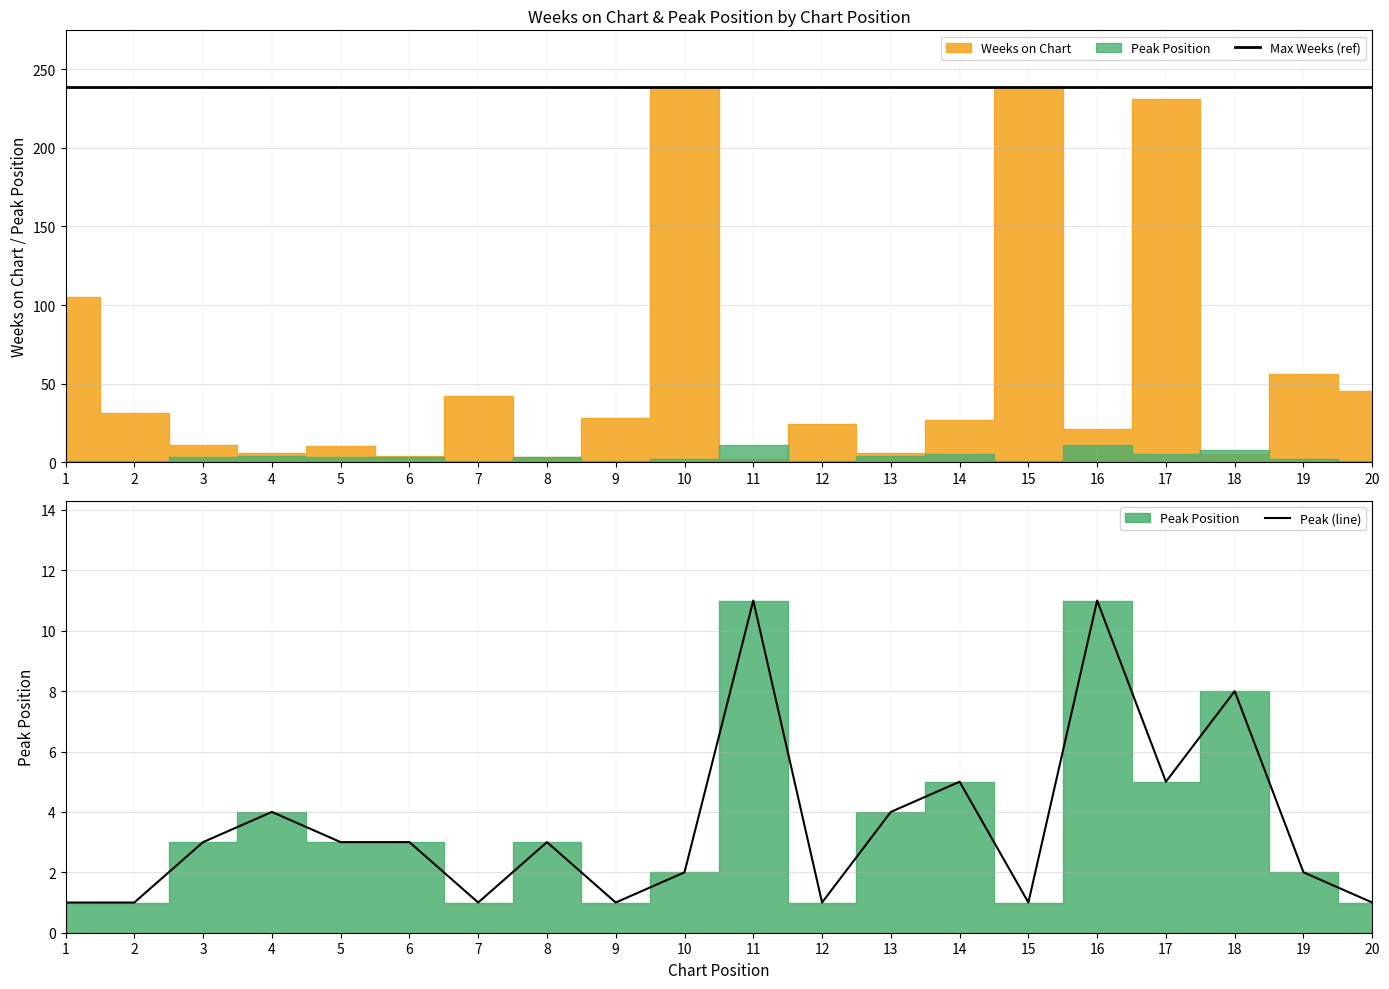

What is the maximum value for Peak (line)?

11